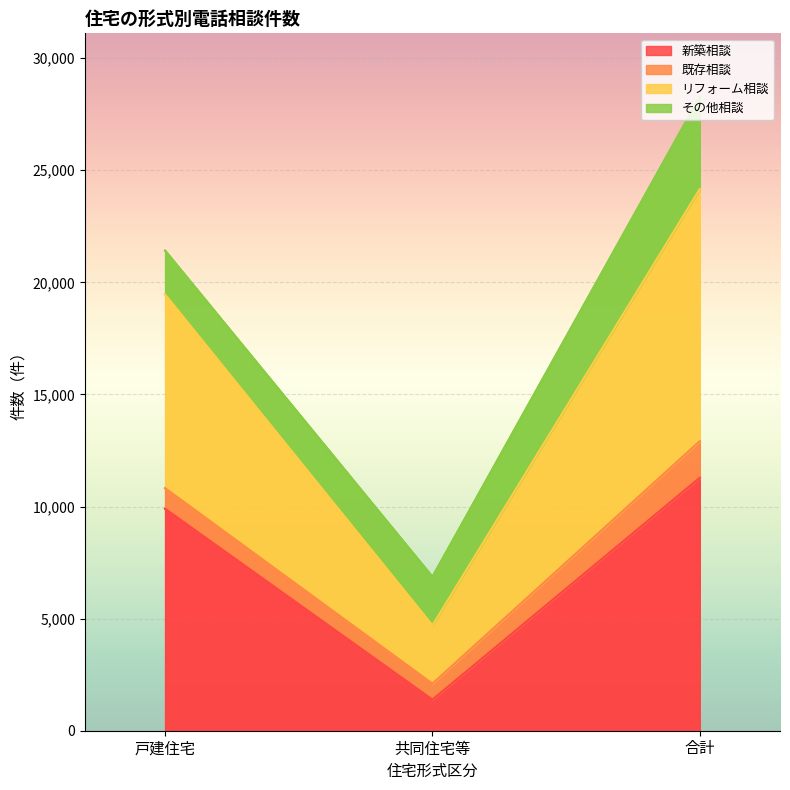

The 新築相談 series shows 9897 at 戸建住宅. True or false?

True